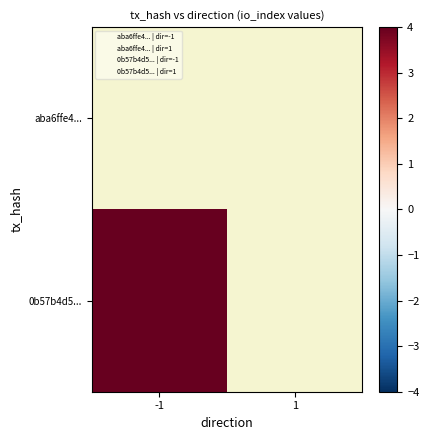

Which series has the widest spread of values?

0b57b4d5...